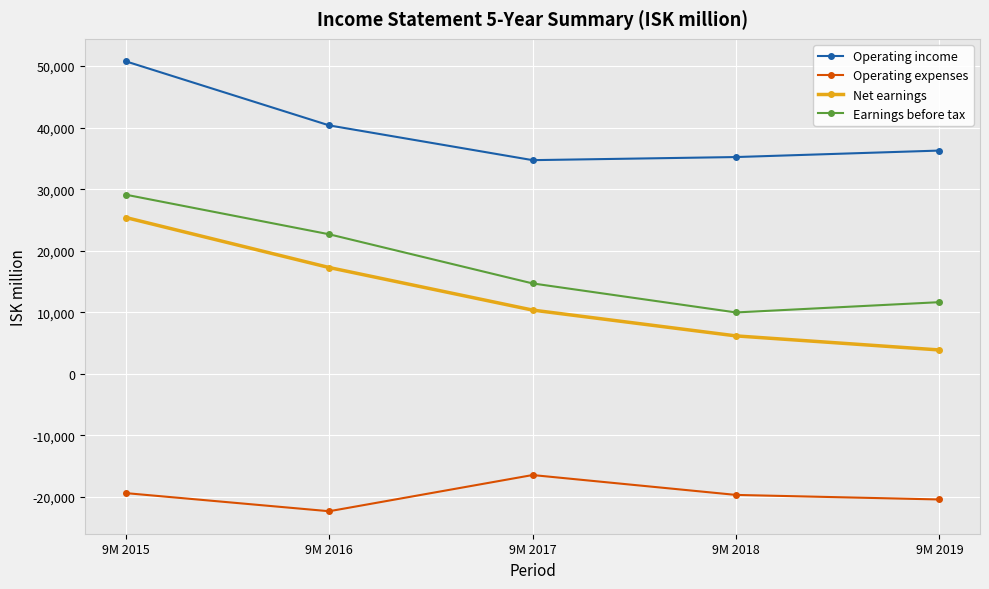

What is the value of the Operating income point at the 3rd from the left?

34716.0